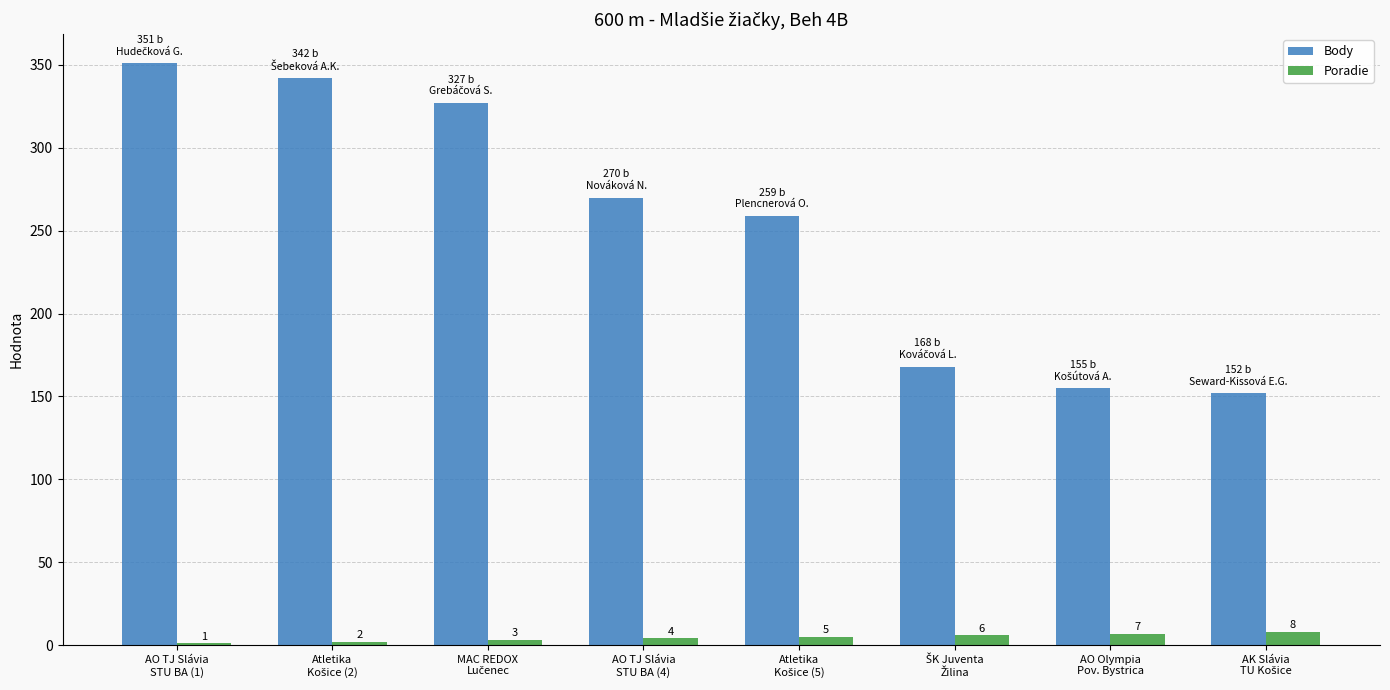

How many Poradie values are between 3 and 7?

5